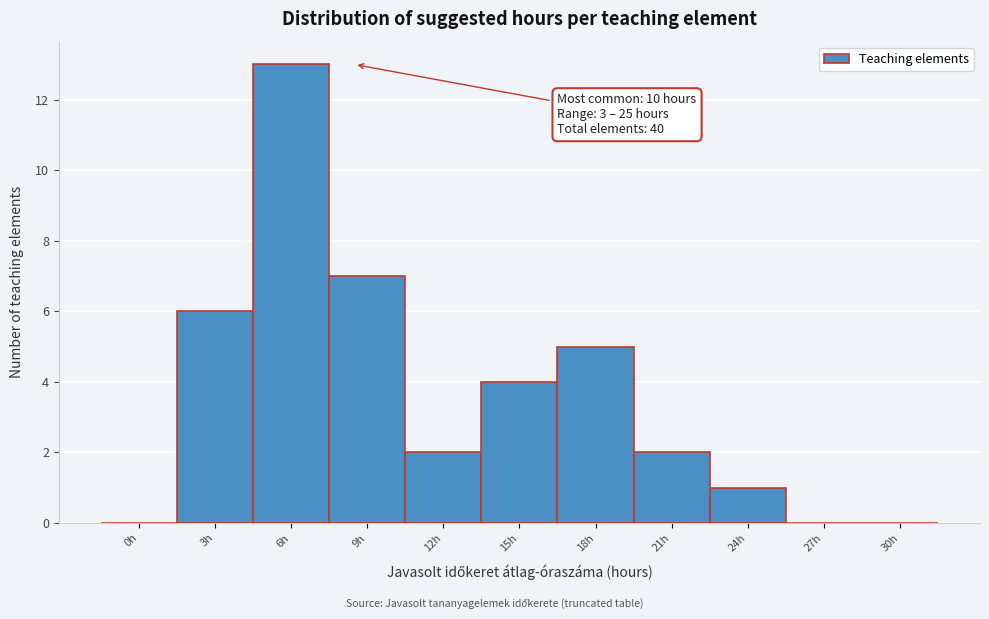

Reading right to left, transcribe all the data shown in this chart.

30h=0	27h=0	24h=1	21h=2	18h=5	15h=4	12h=2	9h=7	6h=13	3h=6	0h=0